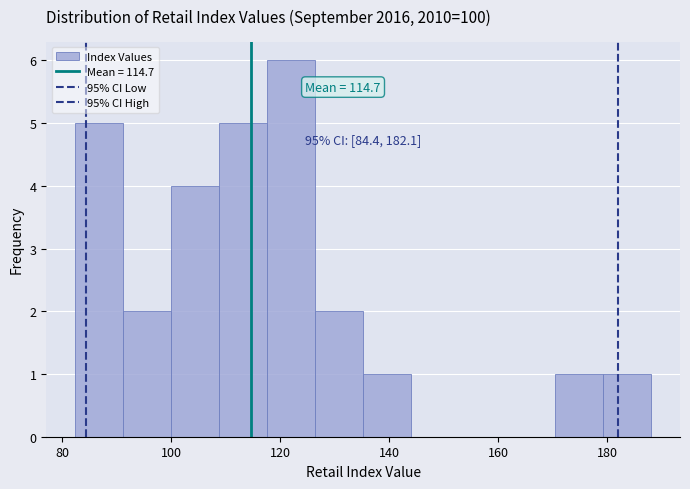

Which range on the x-axis has the tallest bar?

118 to 126